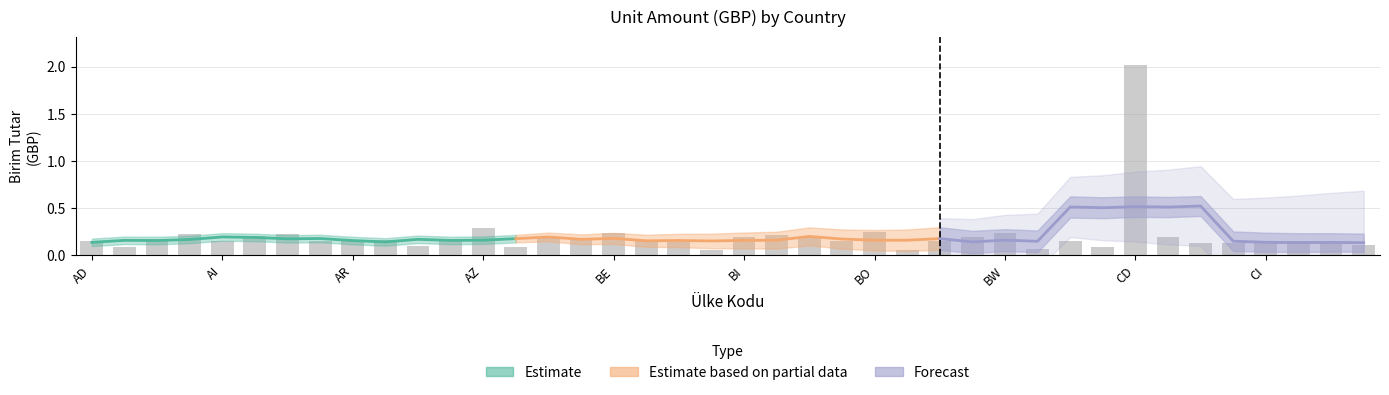

What is the difference between the maximum and minimum values?

2.0